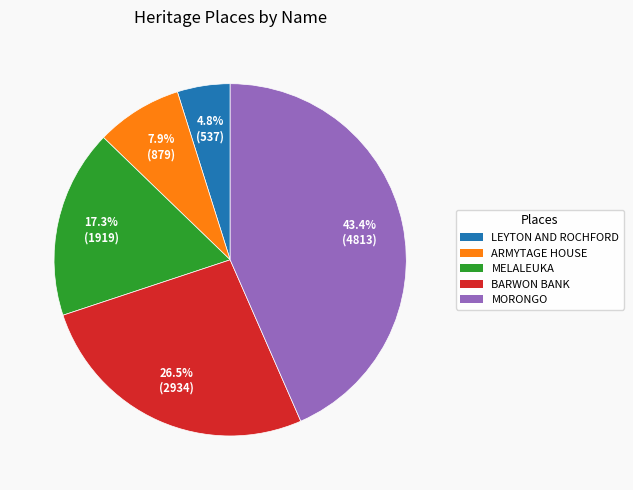

To the nearest percent, what portion does MORONGO represent?

43%